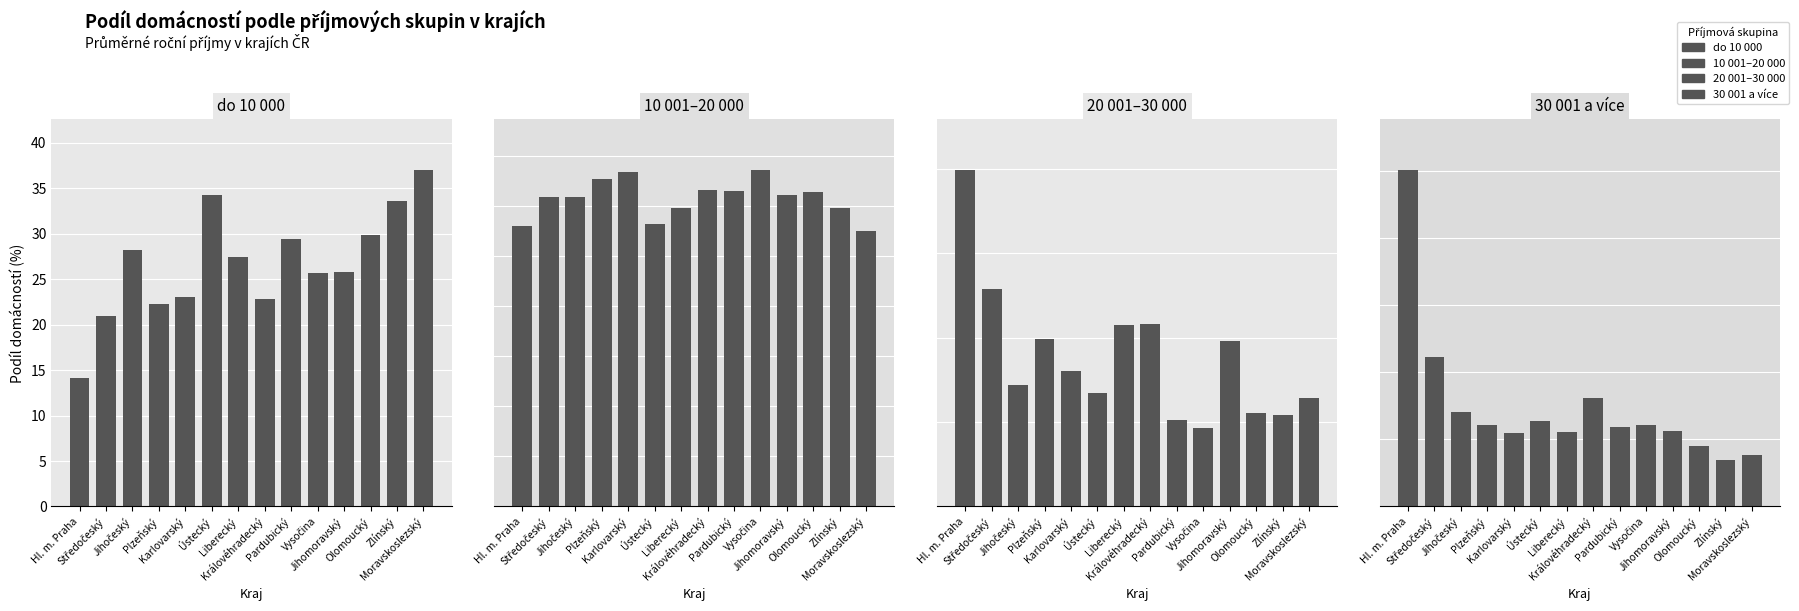

What is the difference between the do 10 000 values at Vysočina and Olomoucký?

4.2